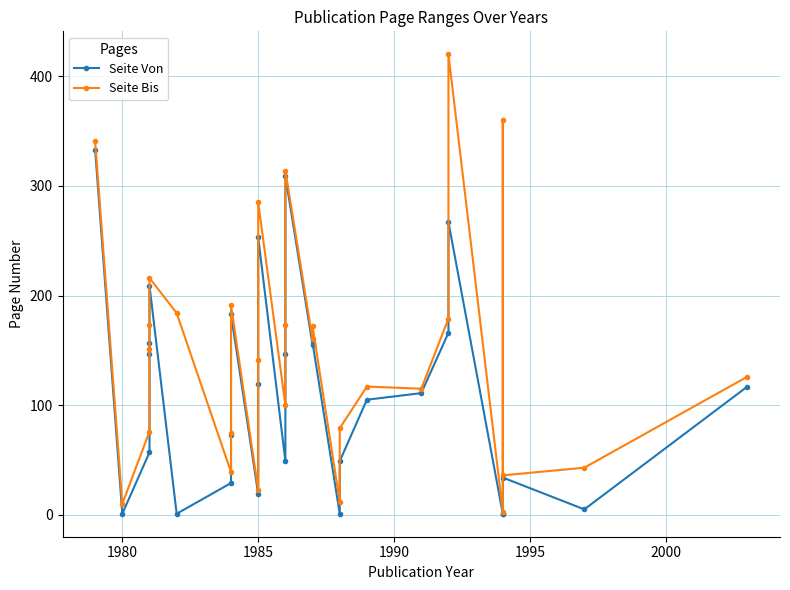

True or false: Seite Bis and Seite Von intersect in this chart.

False